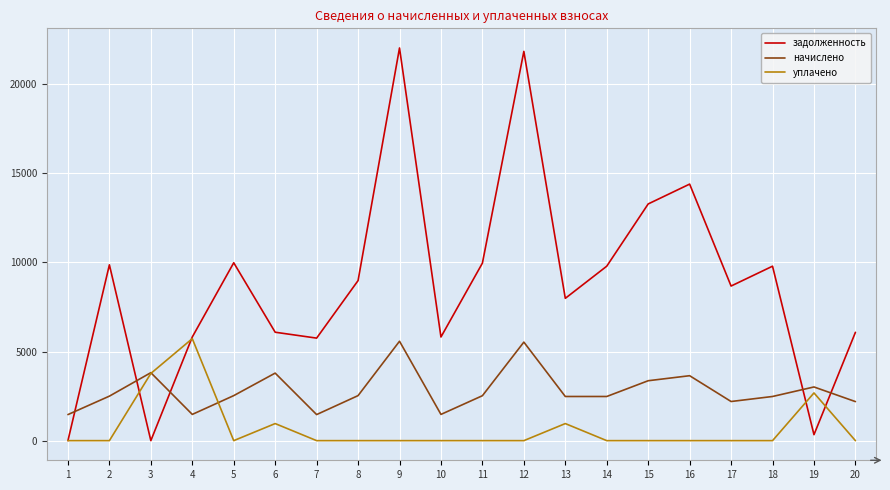

What is the difference between the highest and lowest values at 7?

5755.0